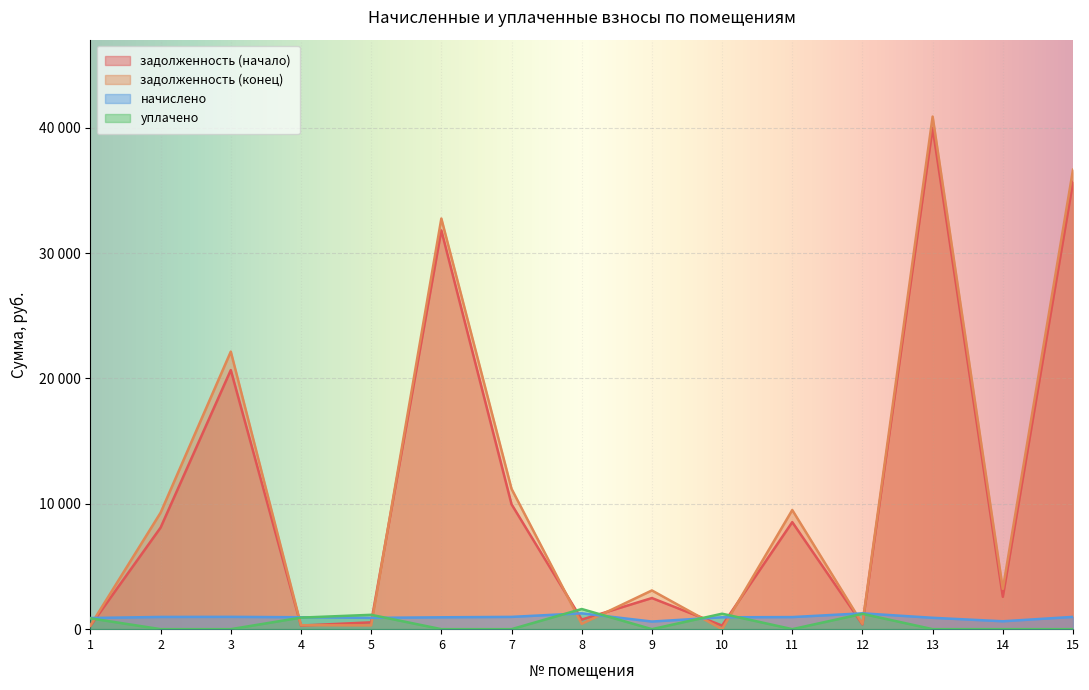

Read the задолженность (конец) value at 13.

40892.9